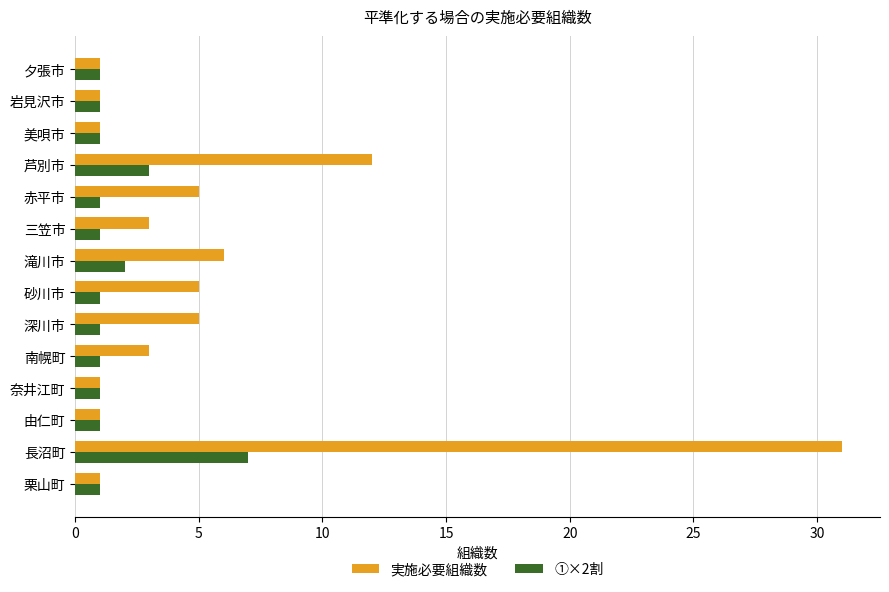

Where is 実施必要組織数 nearest to the value 16?

芦別市